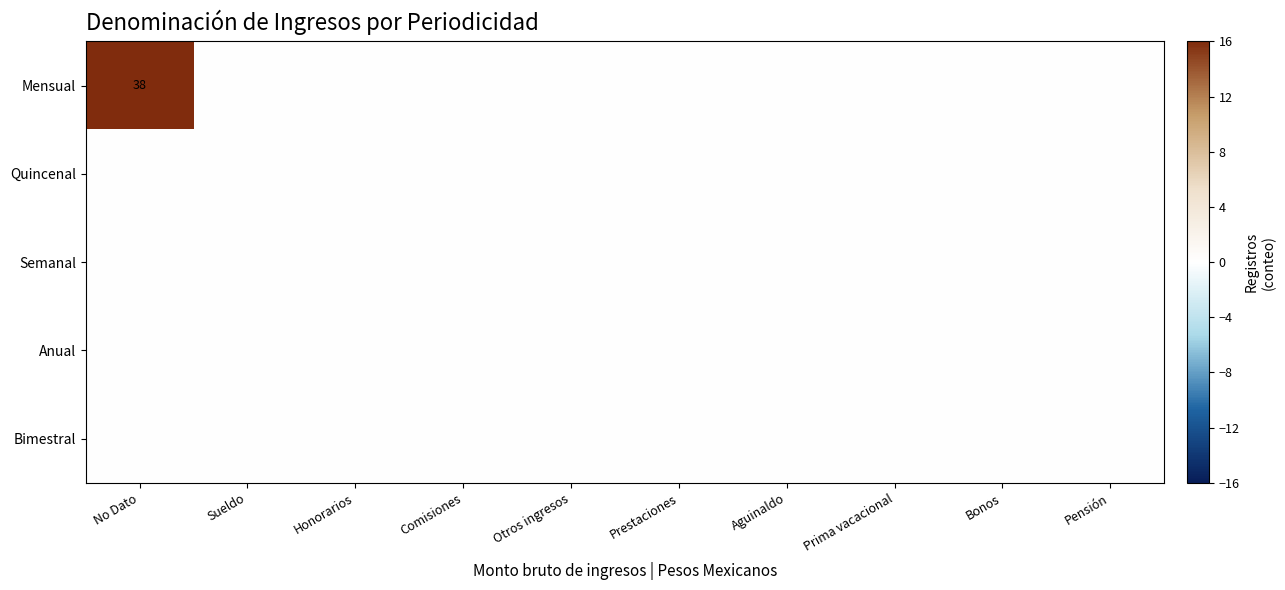

Rank the series by their maximum value, from lowest to highest.

Quincenal, Semanal, Anual, Bimestral, Mensual